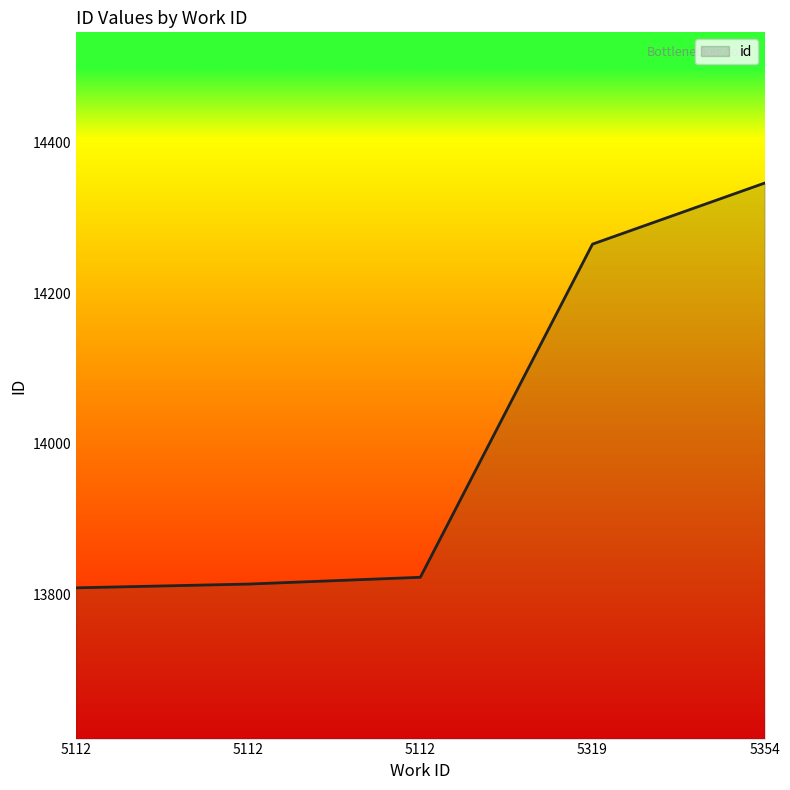

What is the smallest value displayed?

13809